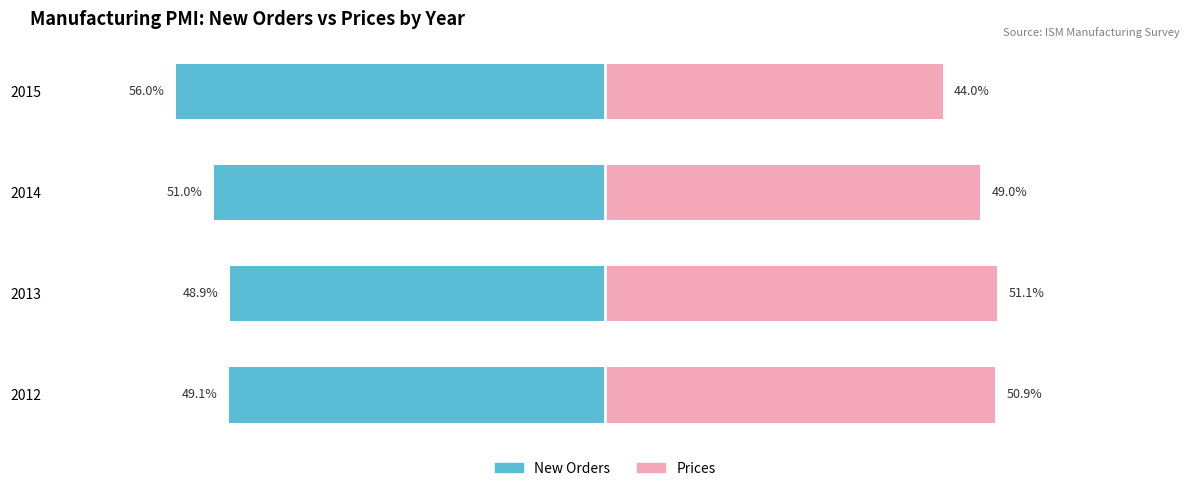

How many bars are there in each group?

2